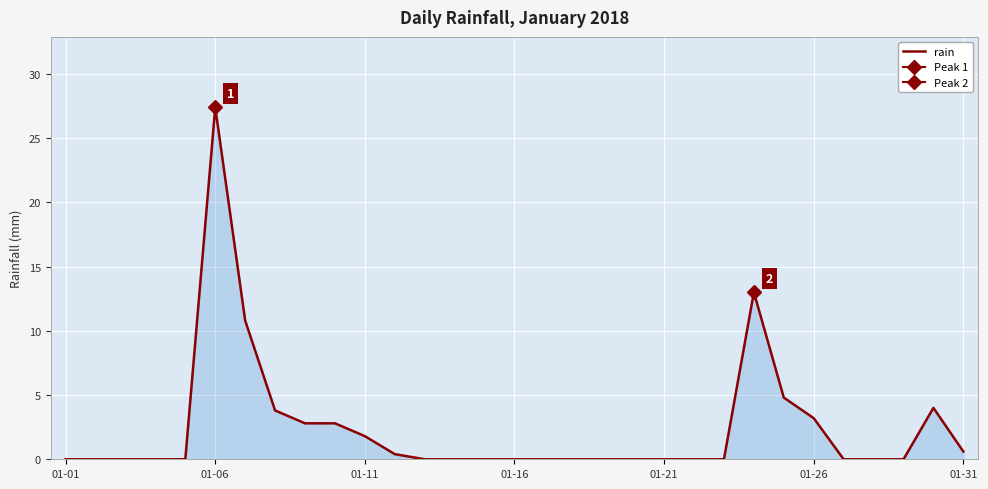

The rain series shows 27.4 at 01-06. True or false?

True